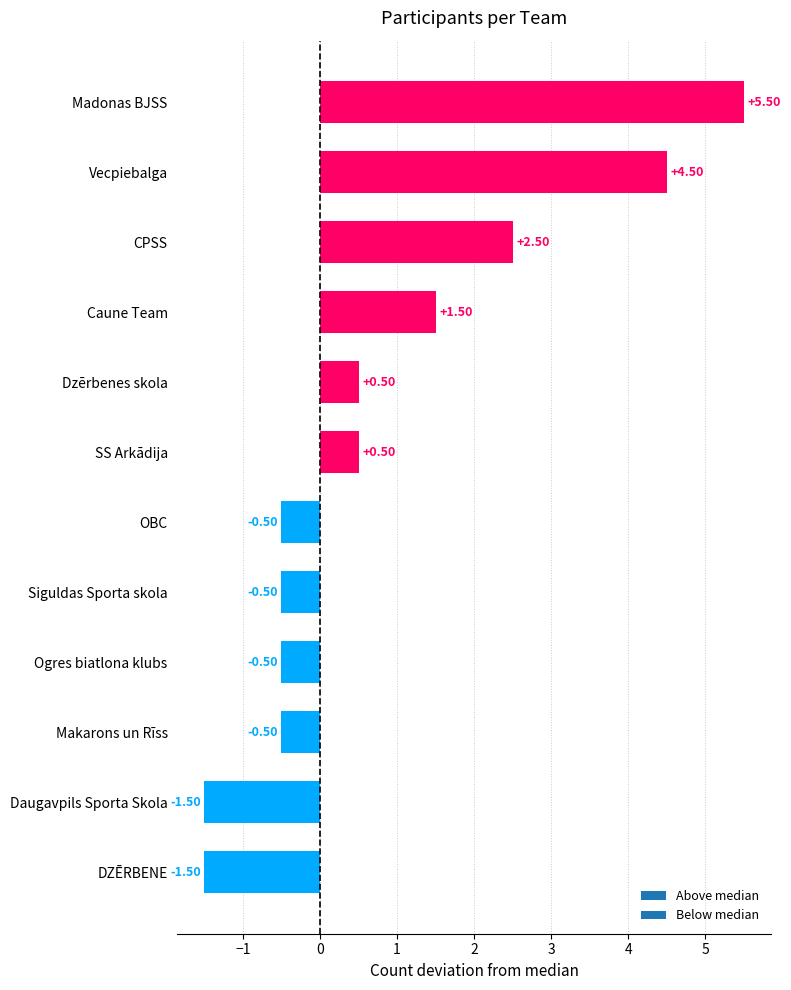

What is the minimum value shown in the chart?

-1.5